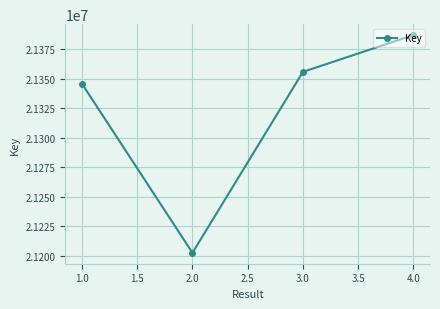

Reading left to right, extract all data points from this chart.

21345644	21202687	21355672	21386803